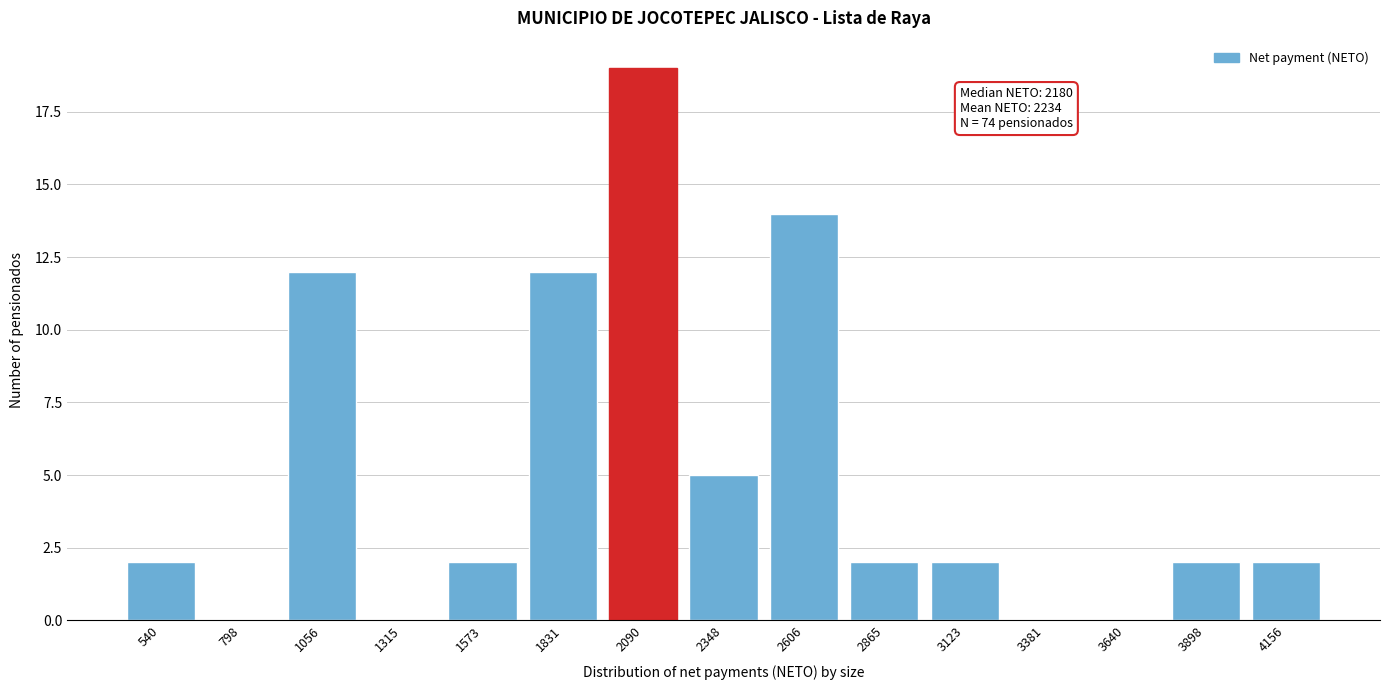

Reading left to right, what are all the values shown in this chart?

540=2	798=0	1056=12	1315=0	1573=2	1831=12	2090=19	2348=5	2606=14	2865=2	3123=2	3381=0	3640=0	3898=2	4156=2